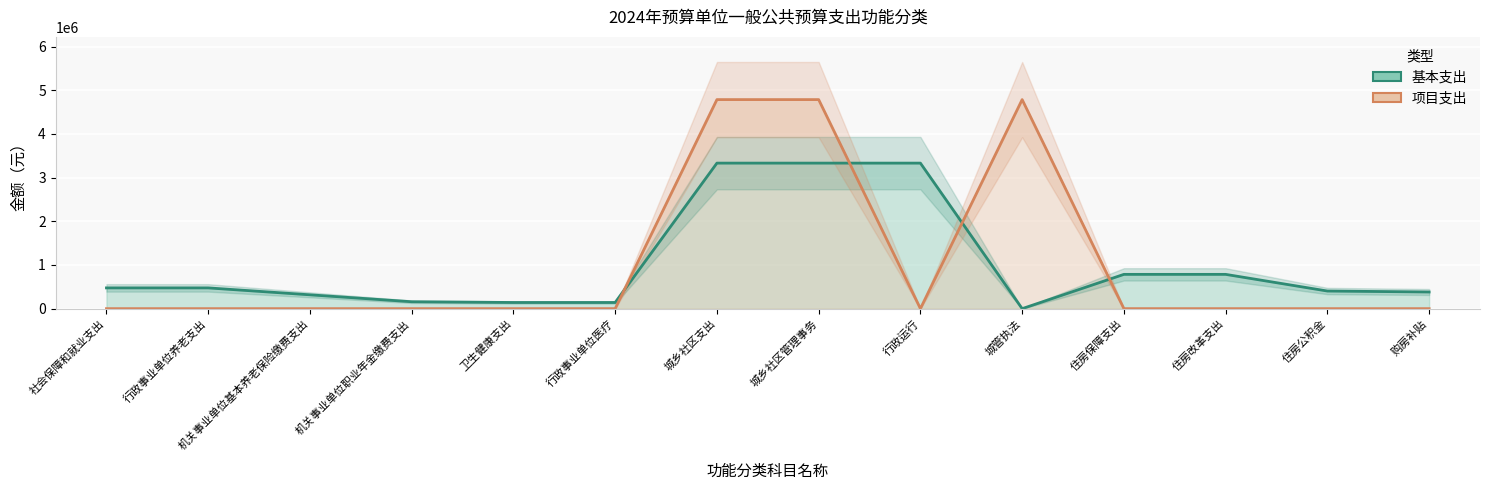

What position from the left is 城乡社区支出?

7